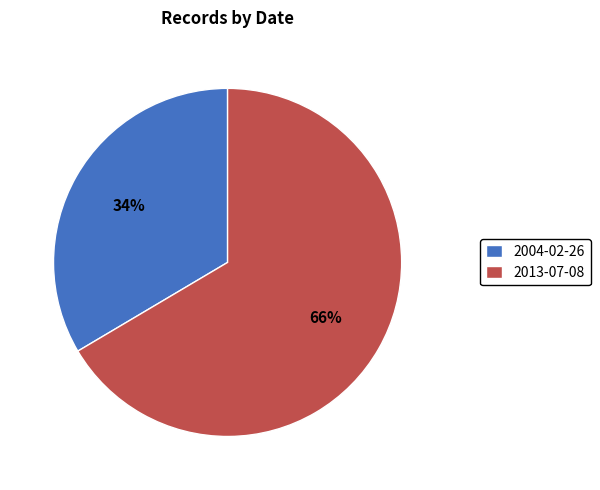

To the nearest percent, what is the average slice percentage?

50%